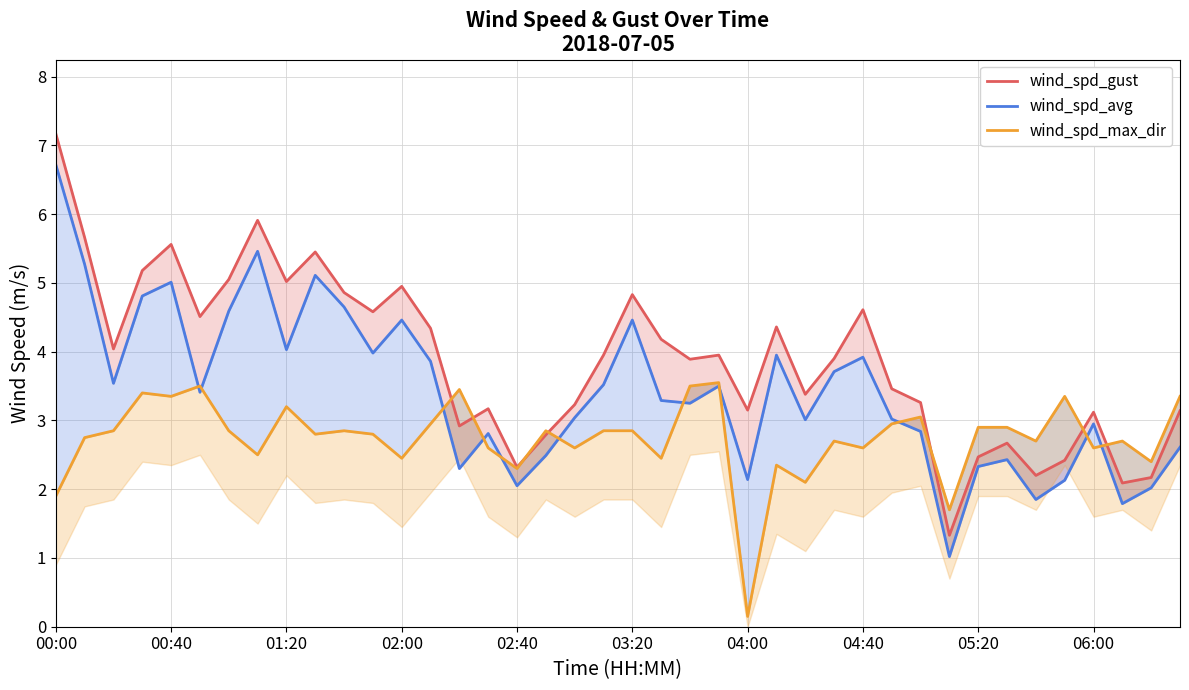

What is the approximate value of wind_spd_max_dir at 15?

2.6